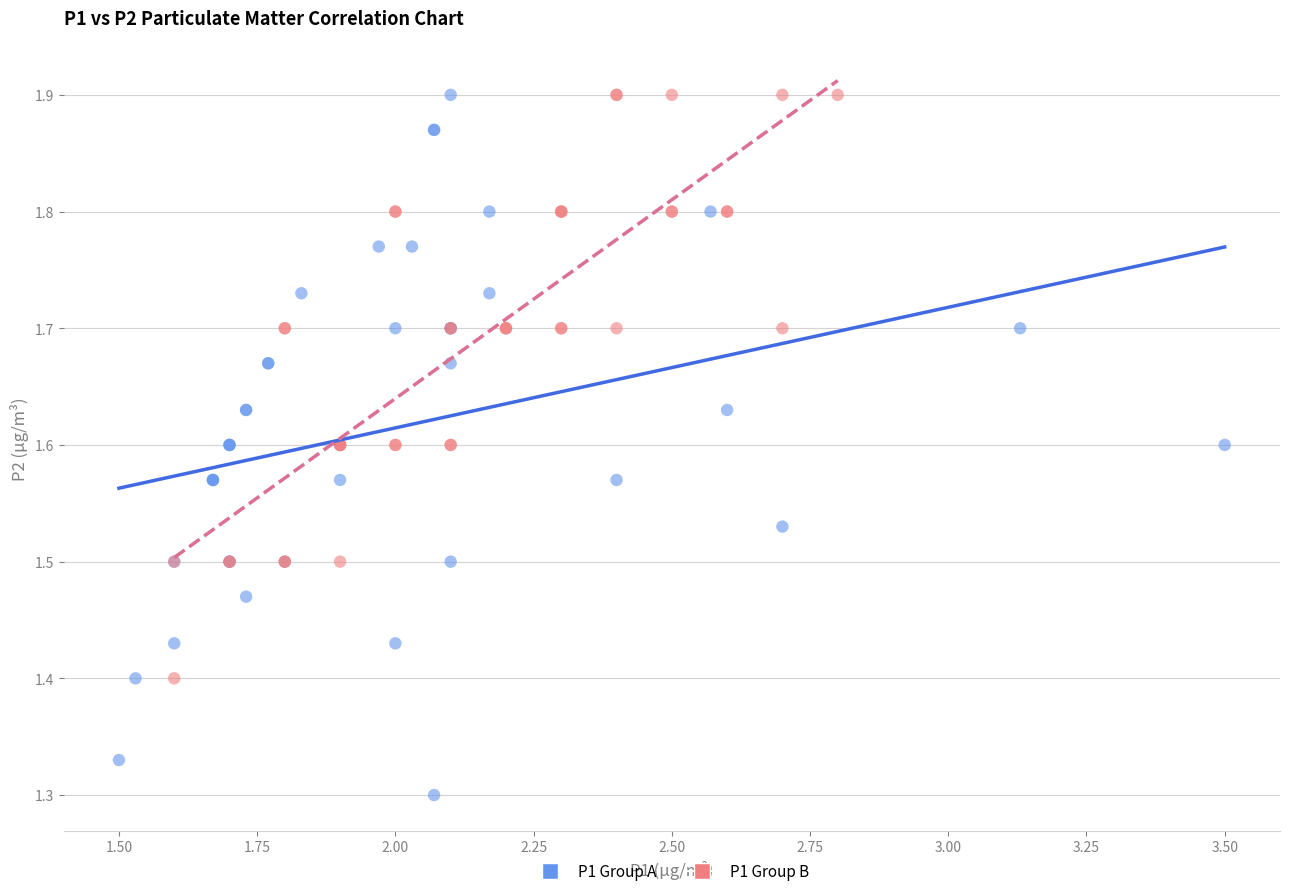

Which series has the largest Y range (max minus min)?

P1 Group A